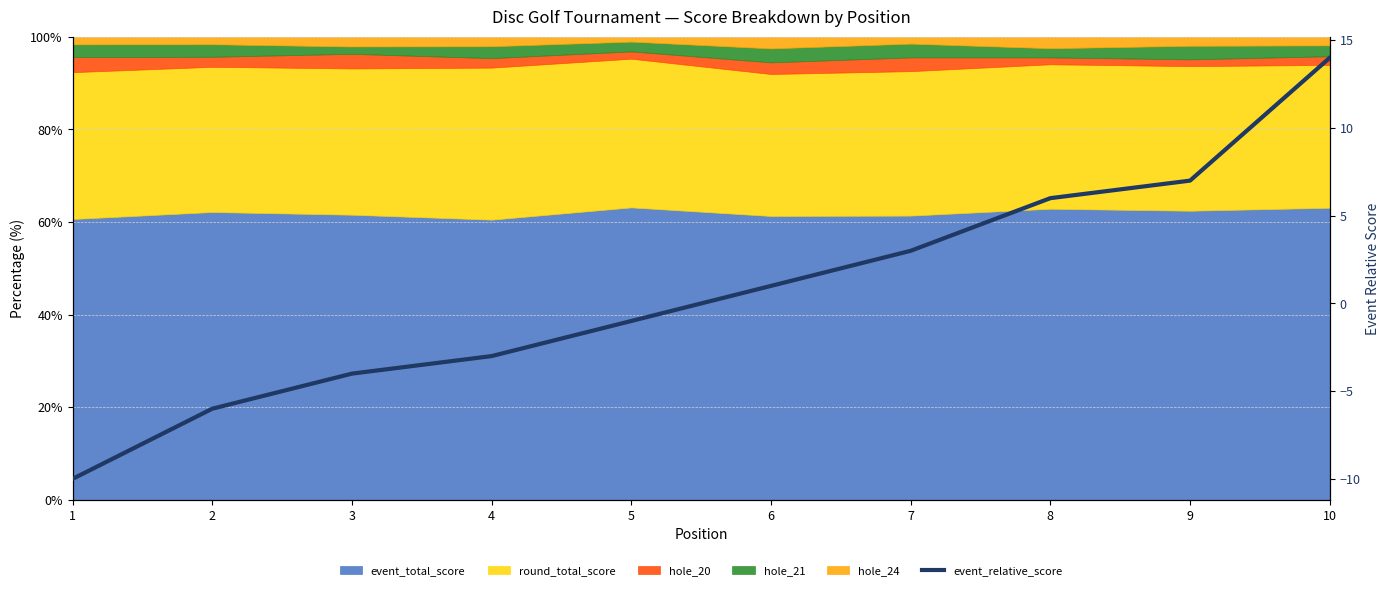

Reading left to right, extract all data points from this chart.

1=-10	2=-6	3=-4	4=-3	5=-1	6=1	7=3	8=6	9=7	10=14